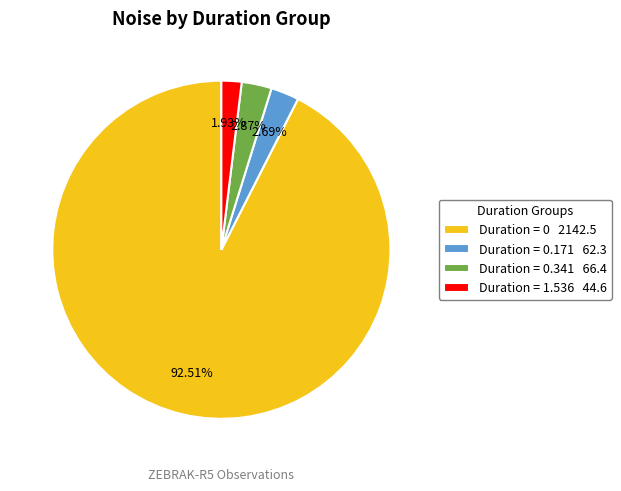

Do Duration = 1.536 44.6 and Duration = 0 2142.5 together represent more than half of the pie?

Yes